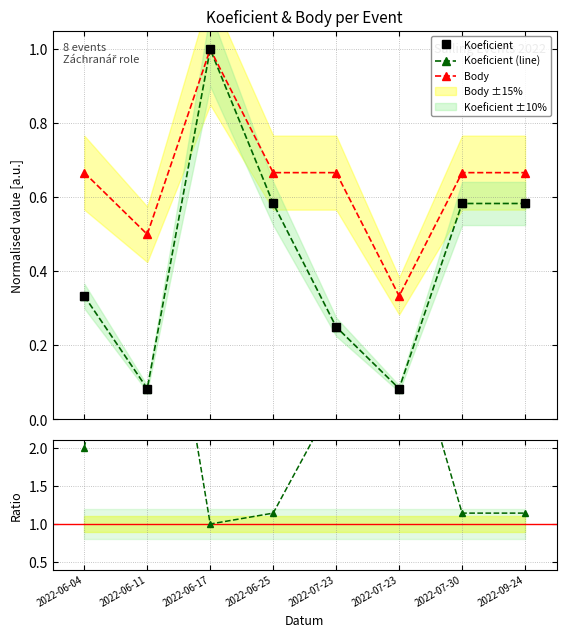

How many lines are shown in the chart?

4